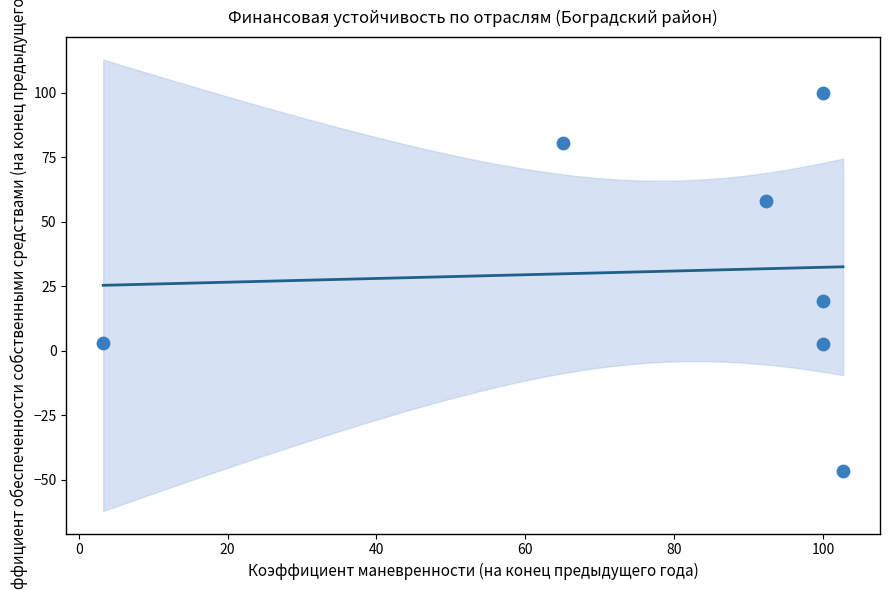

What Y value in the scatter plot is closest to 26?

19.5